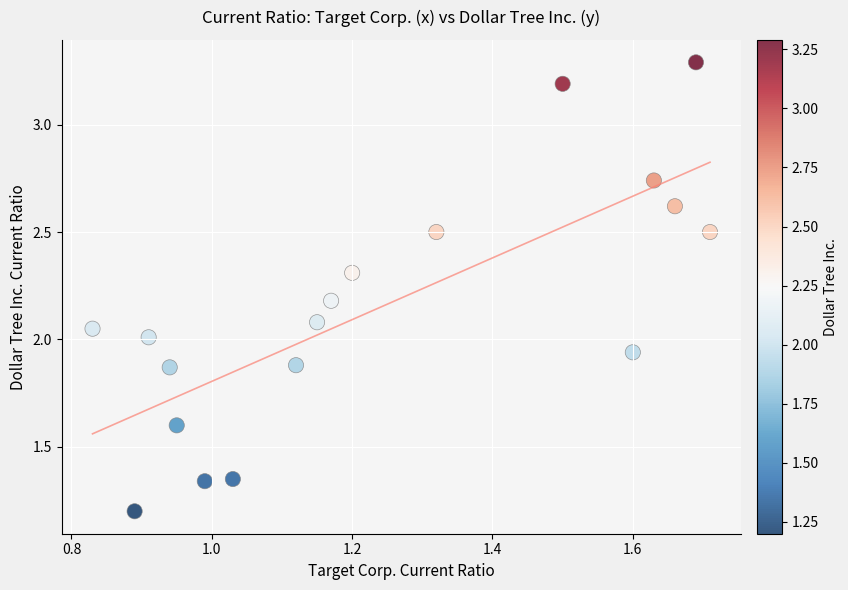

What is the range of Y values (max minus min)?

2.1